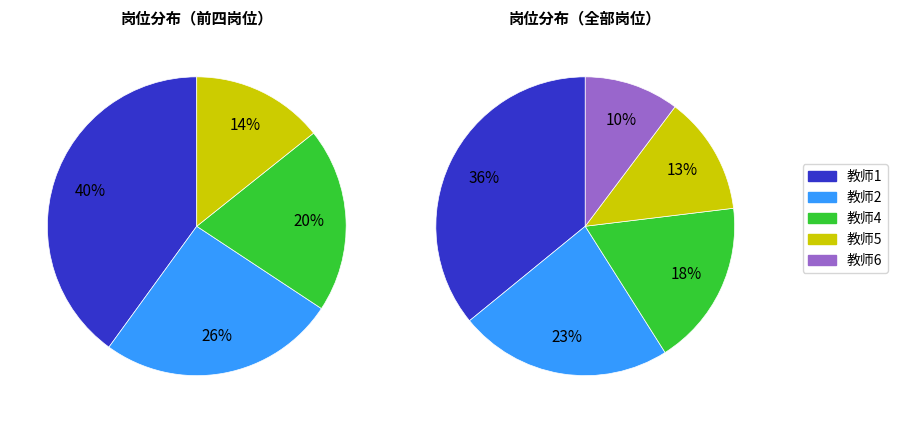

To the nearest percent, what is the average slice percentage?

20%